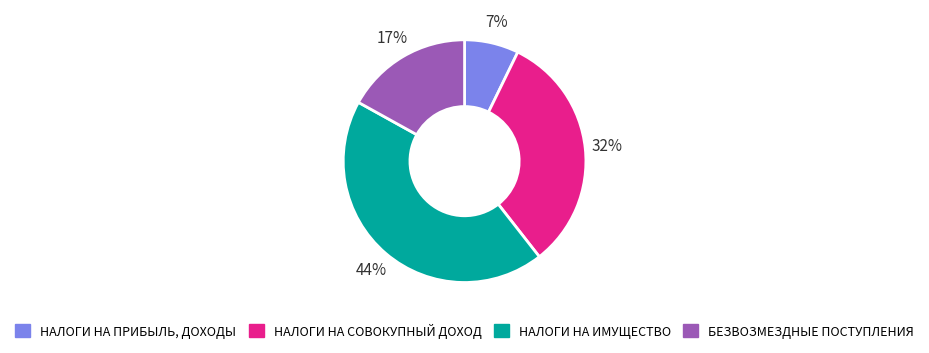

Approximately how many times larger is the value at НАЛОГИ НА ПРИБЫЛЬ, ДОХОДЫ compared to НАЛОГИ НА СОВОКУПНЫЙ ДОХОД?

0.2